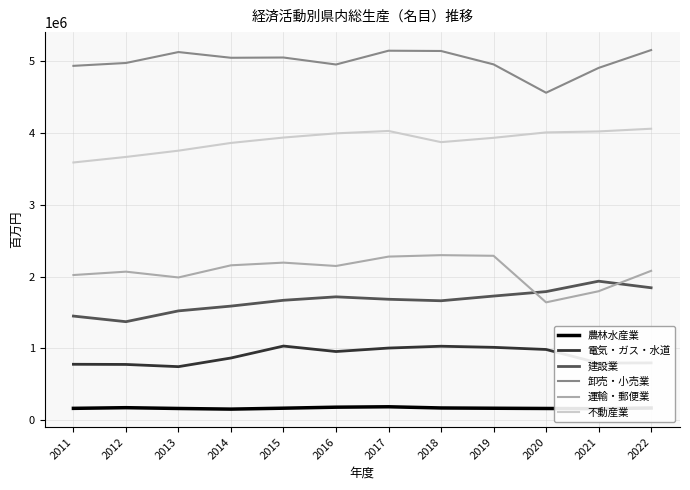

What is the minimum value for 建設業?

1370604